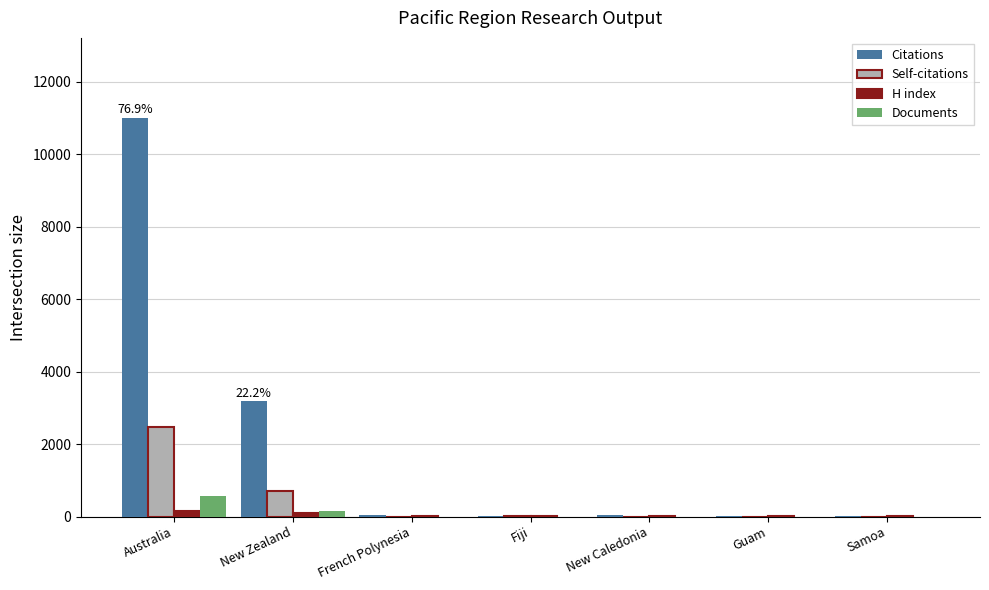

What is the maximum value for Self-citations?

2469